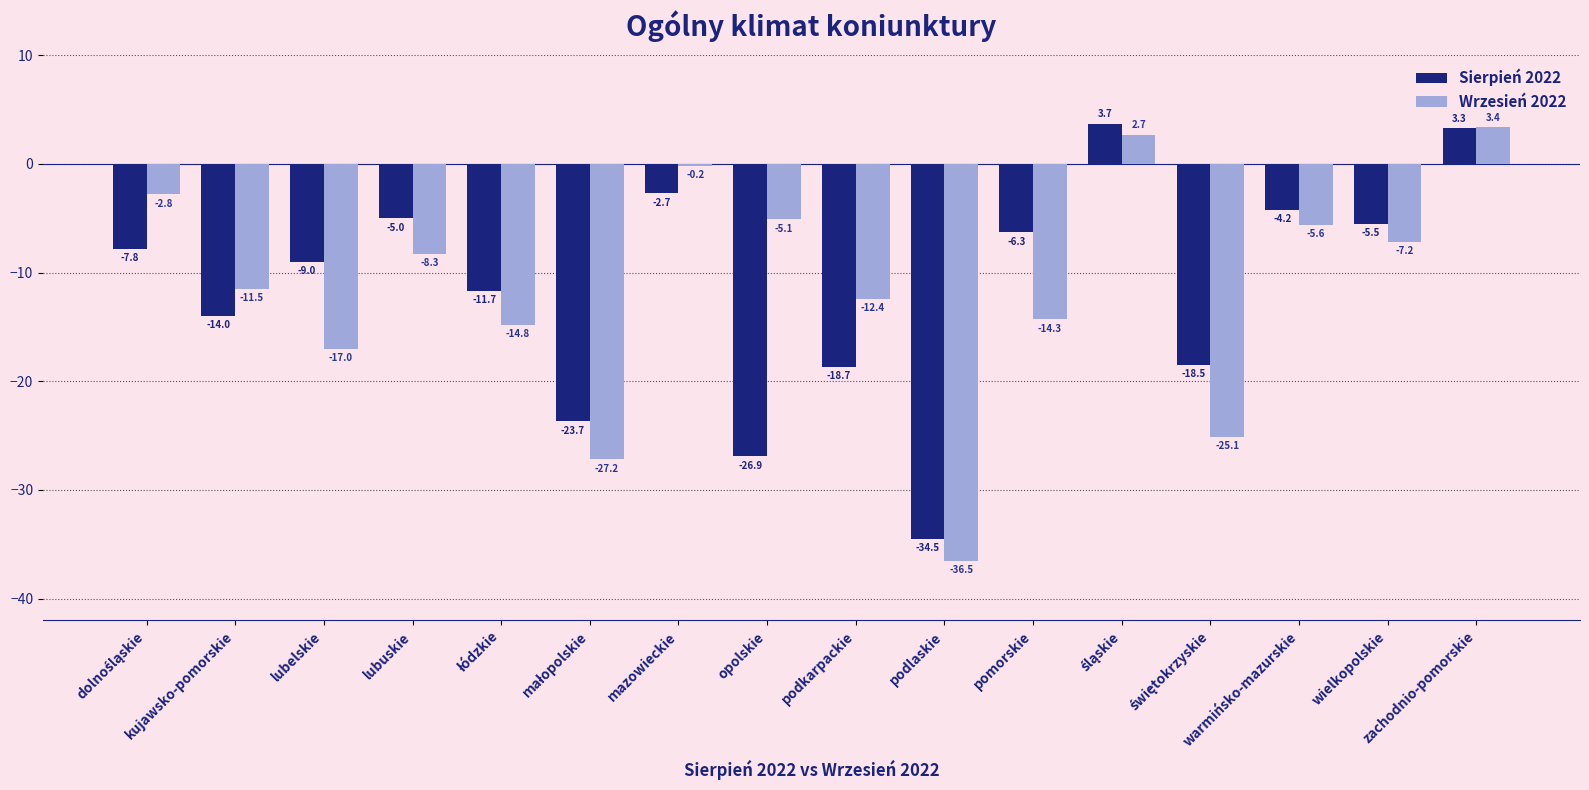

Which series has the largest range (max minus min)?

Wrzesień 2022